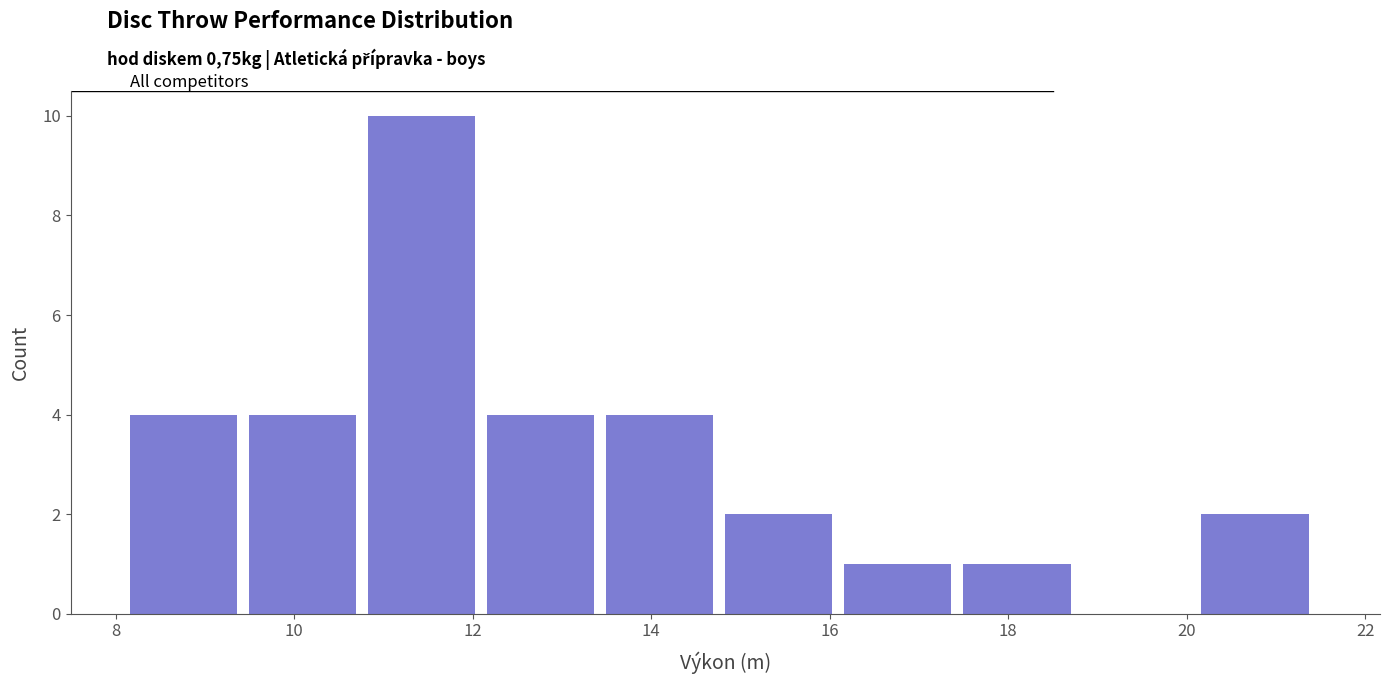

What is the height of the bar covering 9.4 to 10.8 on the x-axis? Neither the bar edges nor the heights are printed on the chart, so give them approximately, as read against the axes.

4